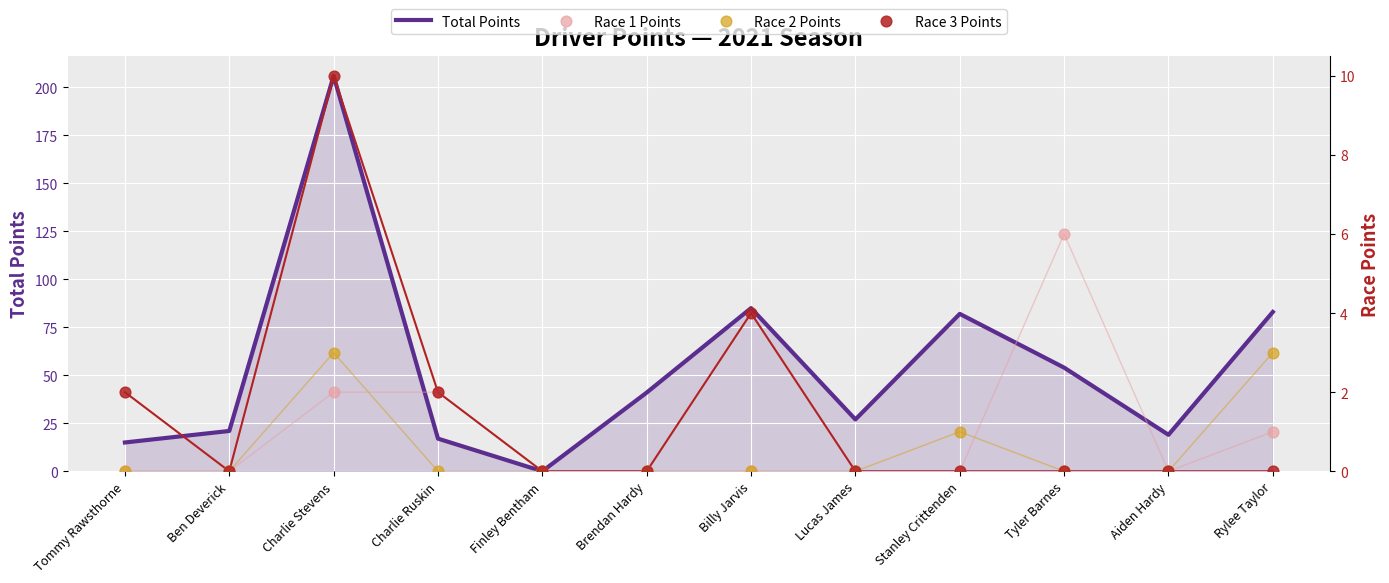

Which series has the largest Y range (max minus min)?

Total Points